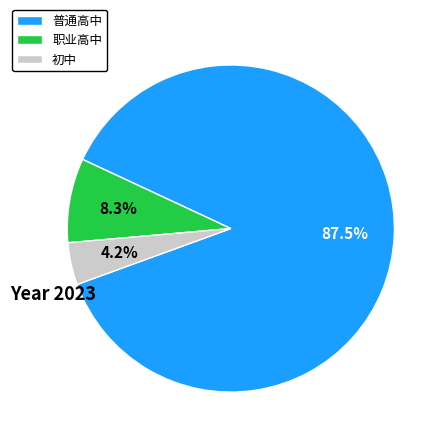

How many slices are in this pie chart?

3